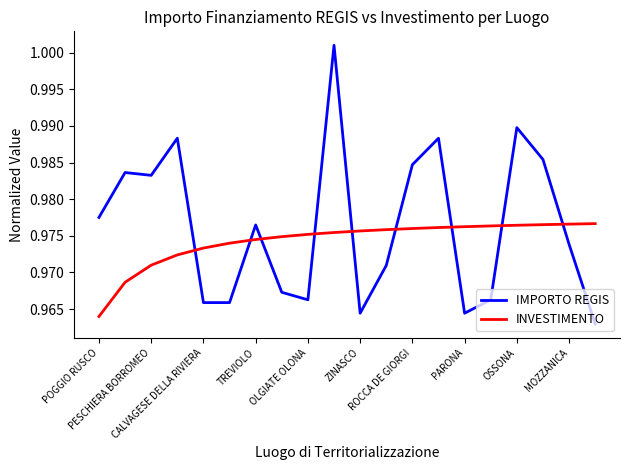

How many times do INVESTIMENTO and IMPORTO REGIS cross each other?

9